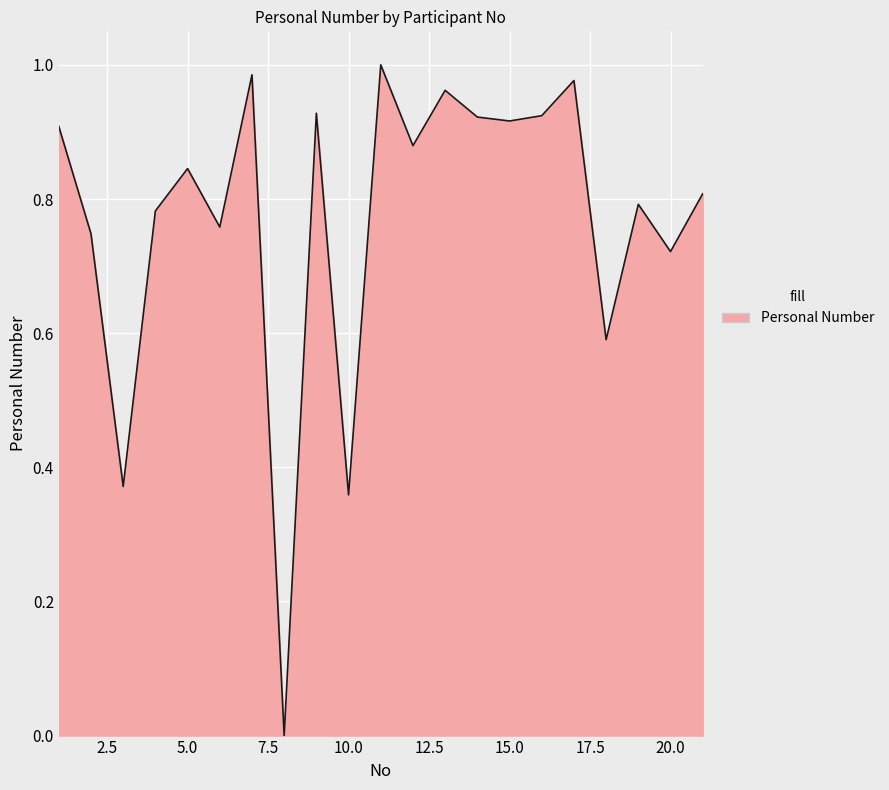

Does the chart display data point markers on the line(s)?

No